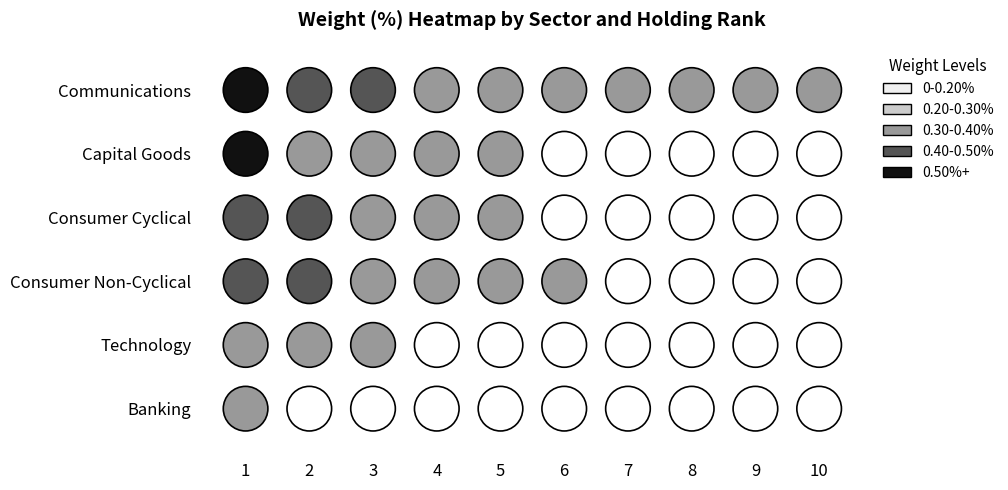

Between 2 and 6, which is larger?

2